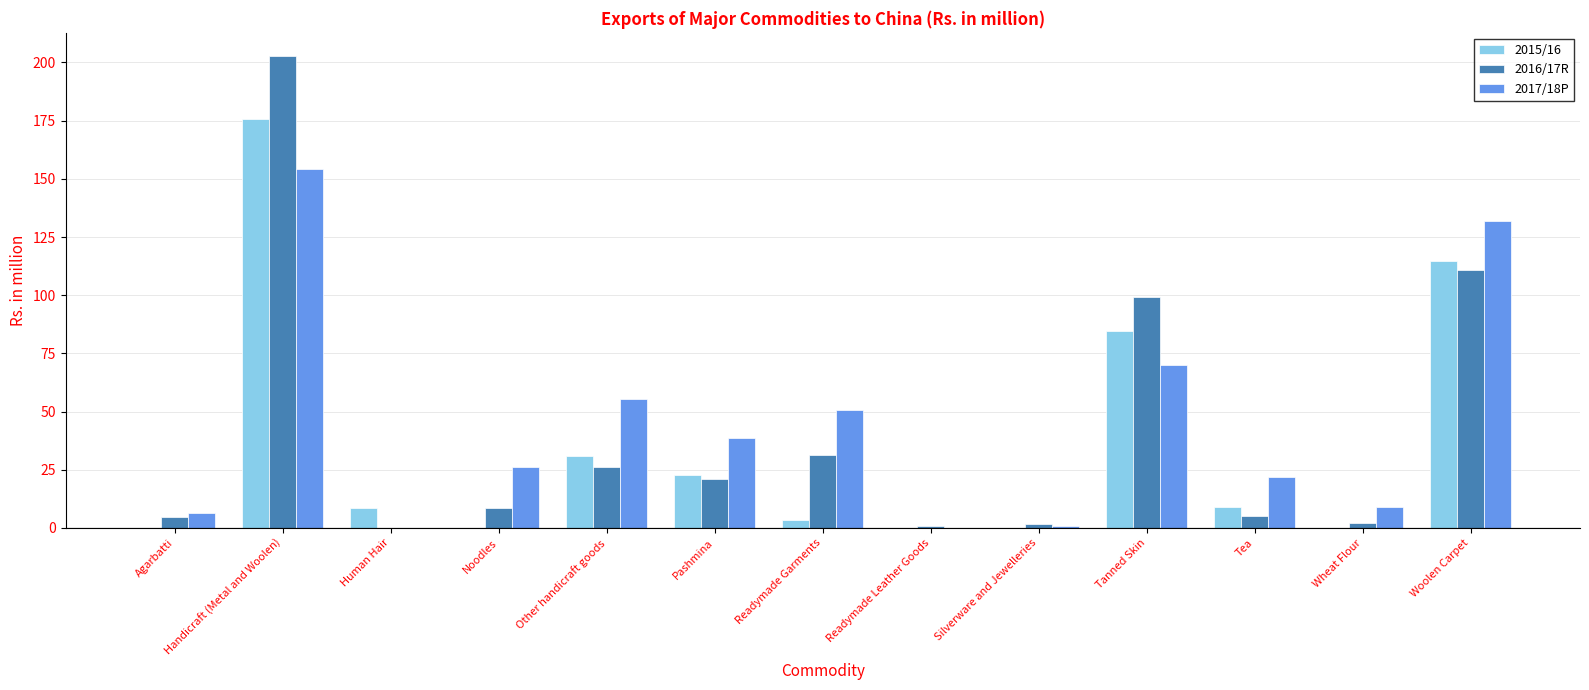

How many groups of bars are there?

13